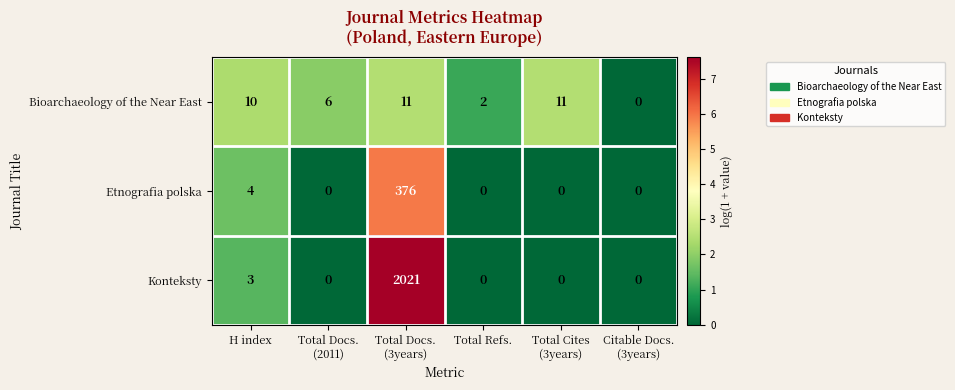

Which series has the largest range (max minus min)?

Konteksty